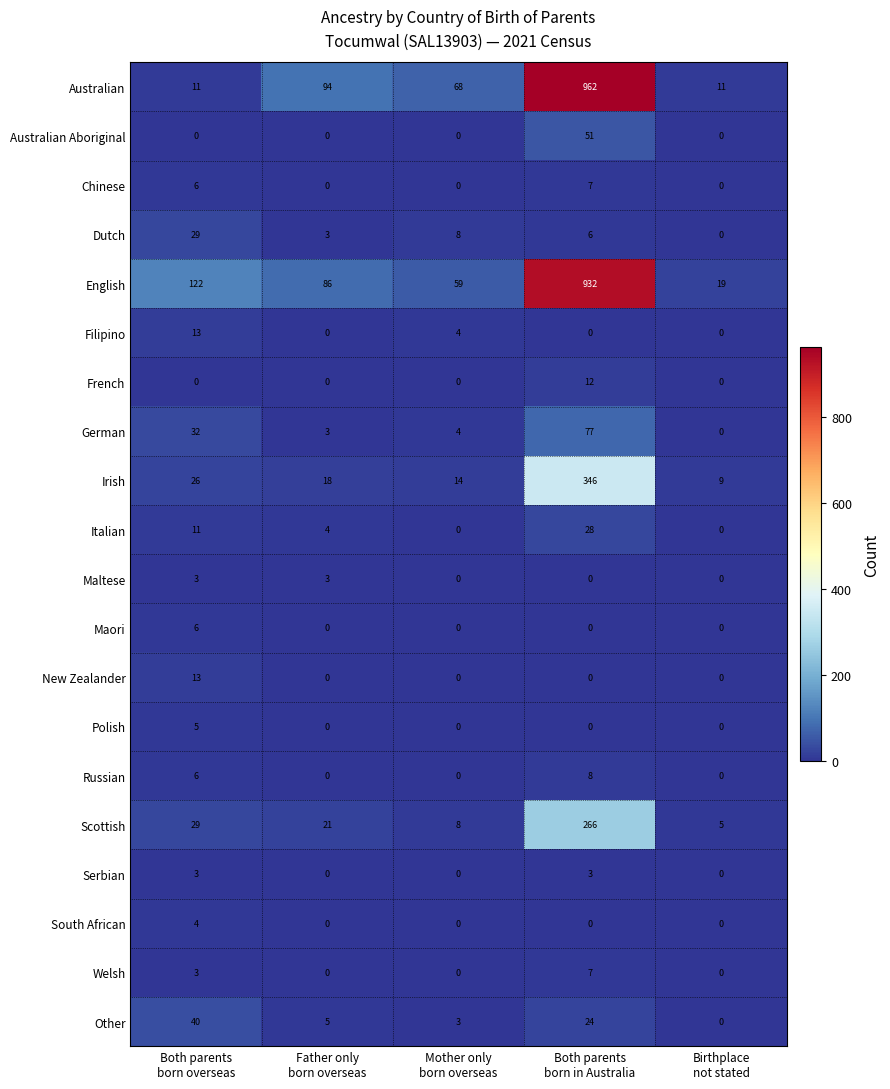

What is the highest value of the Welsh series?

7